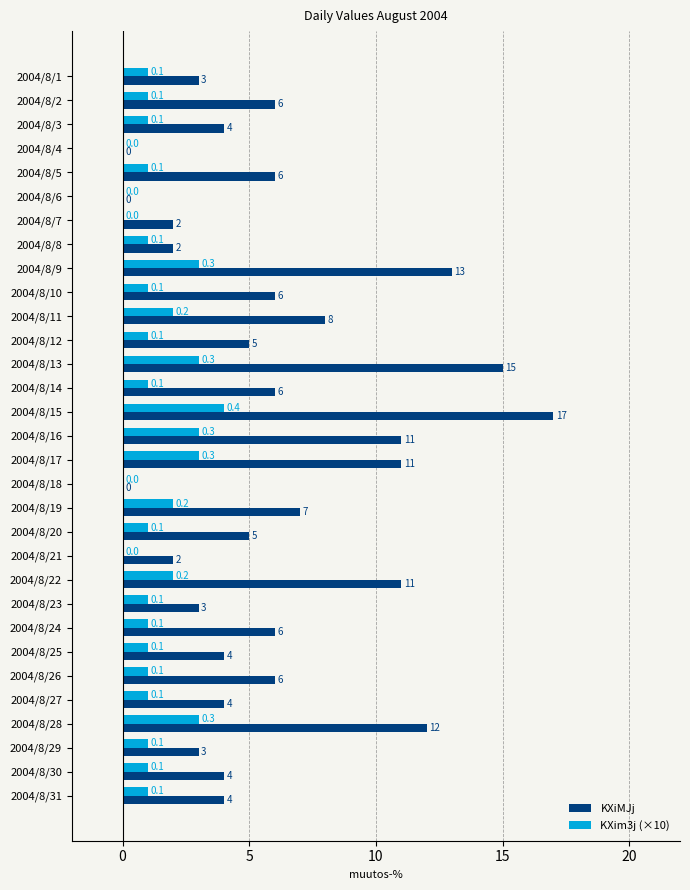

What are all the series names shown in the legend?

KXiMJj, KXim3j (×10)